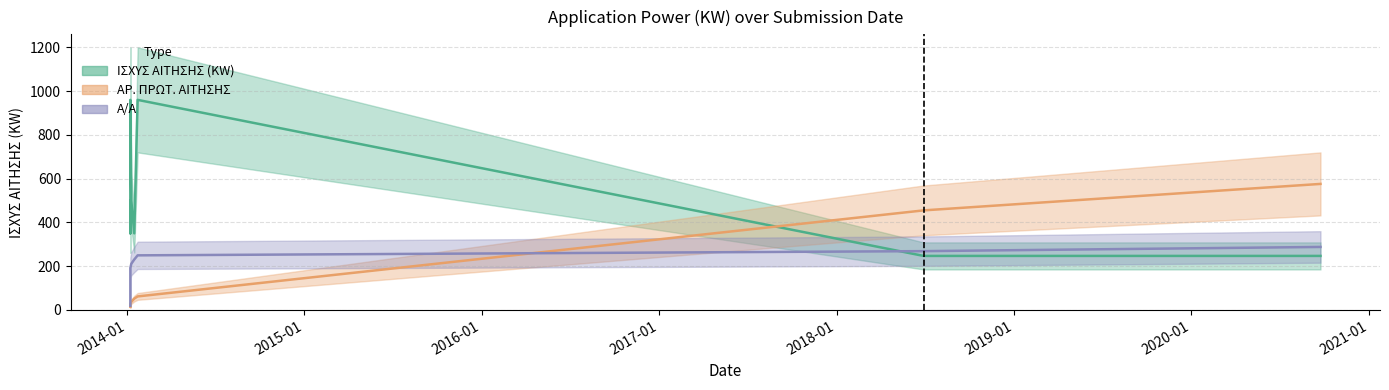

At how many categories does at least one series exceed 683?

2